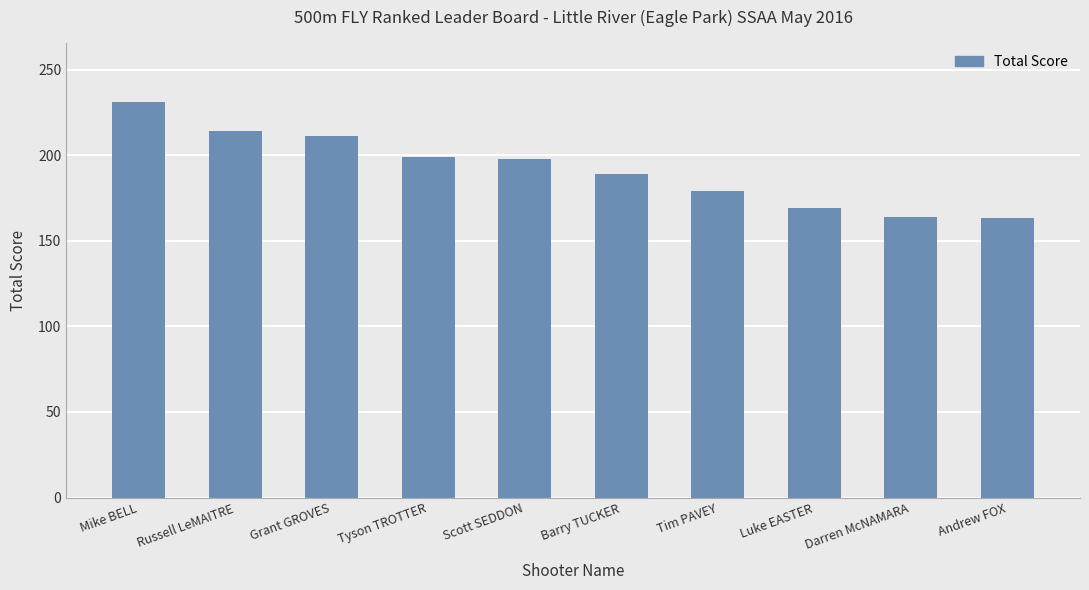

What is the average value?

191.7